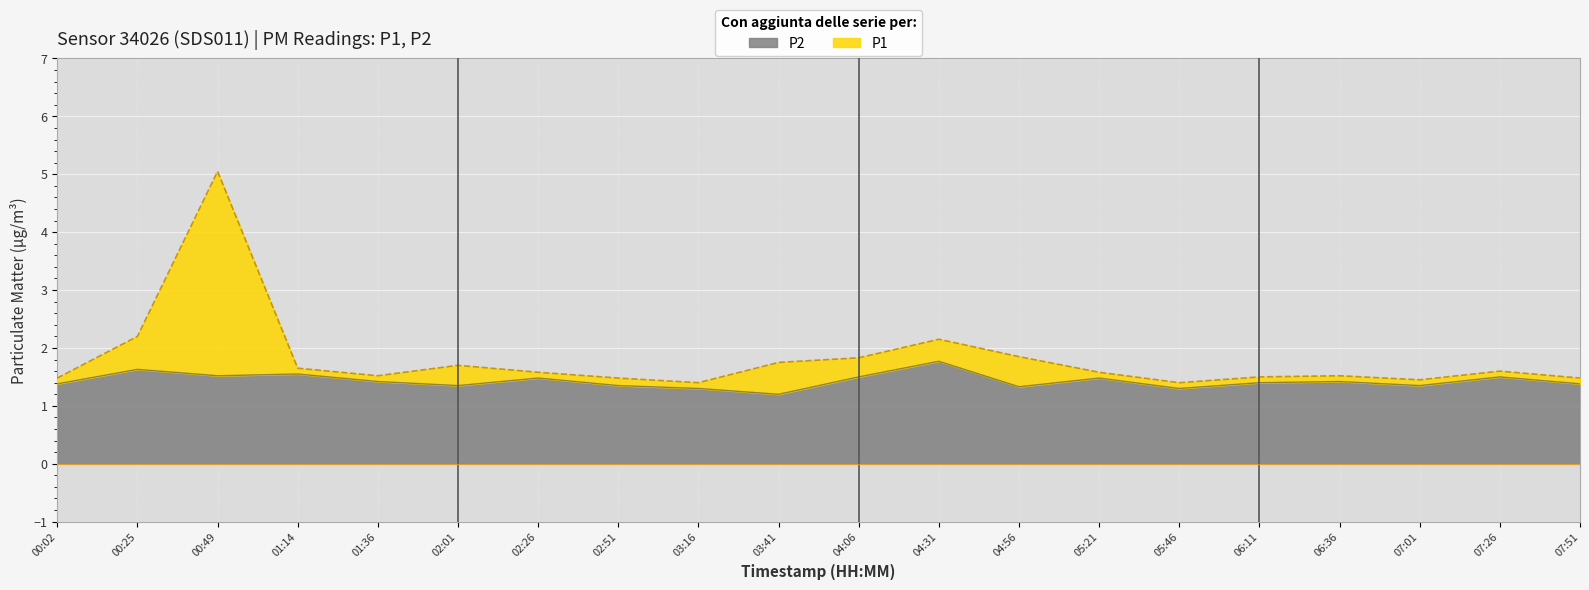

At which category is the sum across all series the highest?

00:49